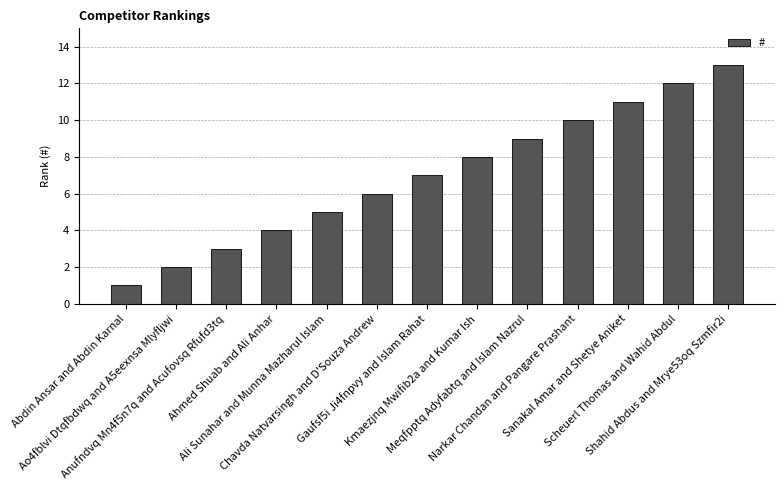

True or false: the data shows 2 at Abdin Ansar and Abdin Karnal.

False